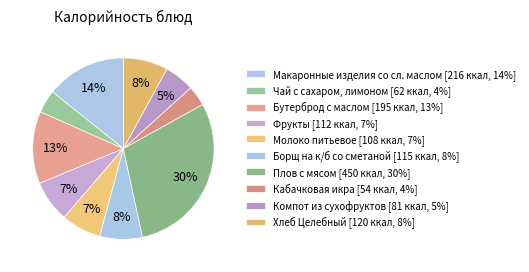

True or false: Кабачковая икра accounts for 4% of the total.

True